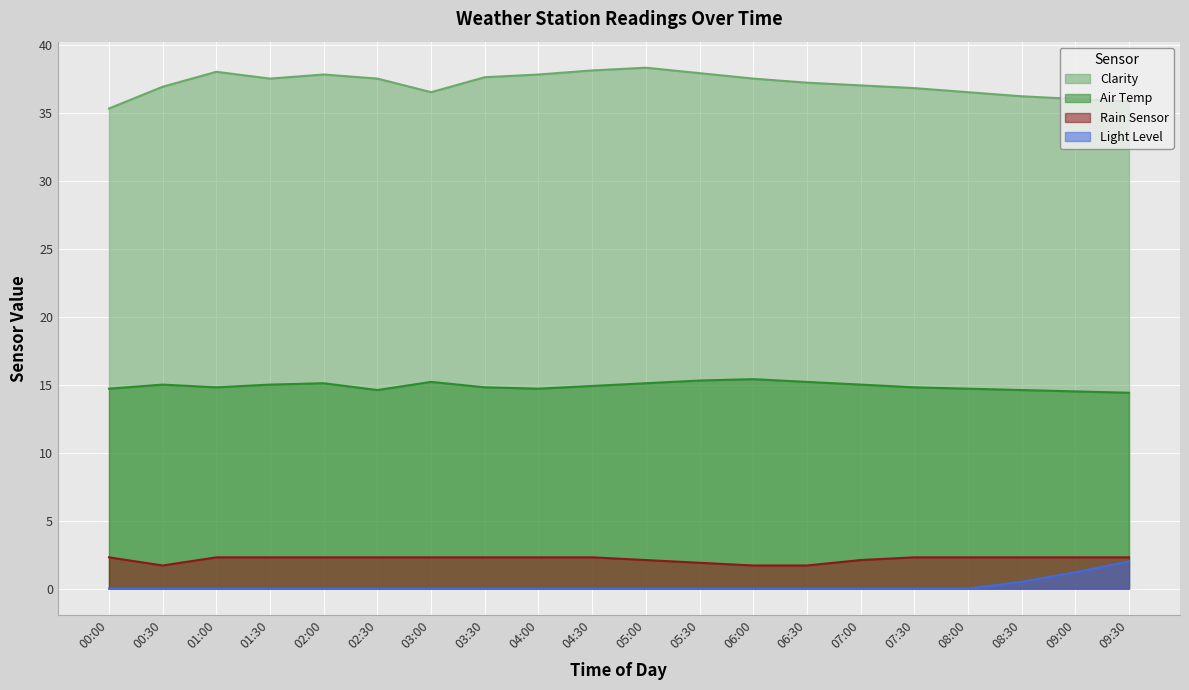

The Light Level series shows 0.6 at 02:30. True or false?

False